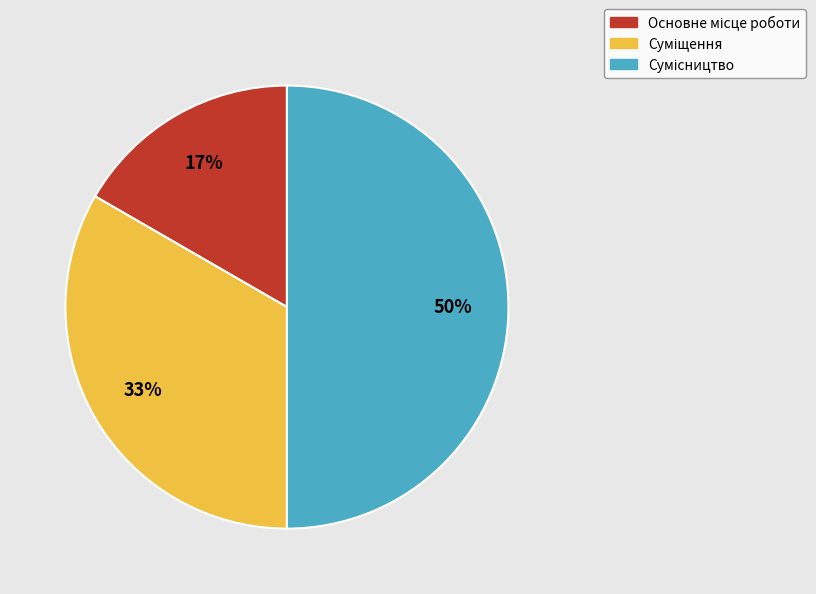

To the nearest percent, what is the difference between the largest and smallest slice percentages?

33%